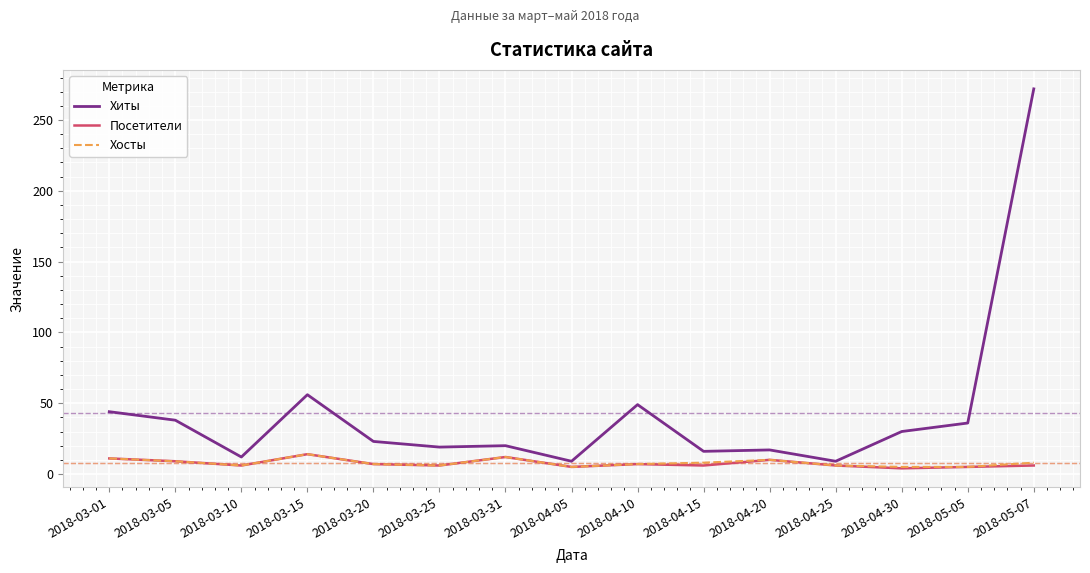

What is the greatest value displayed?

272